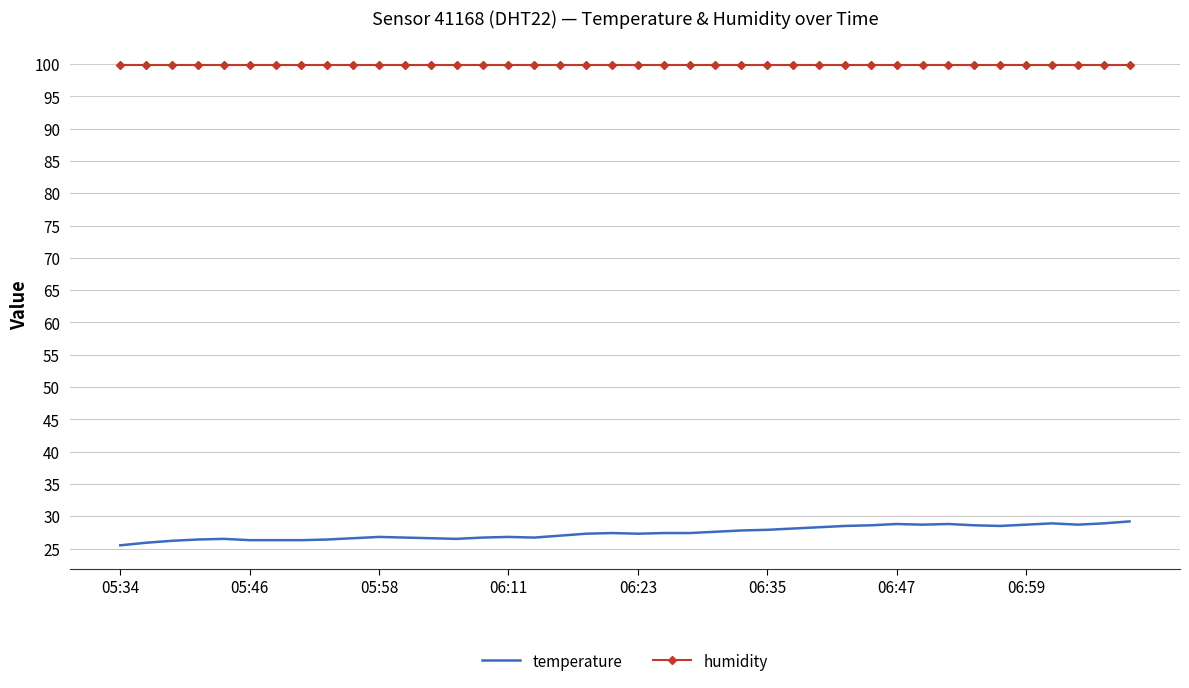

List the series in order of their peak value, highest first.

humidity, temperature